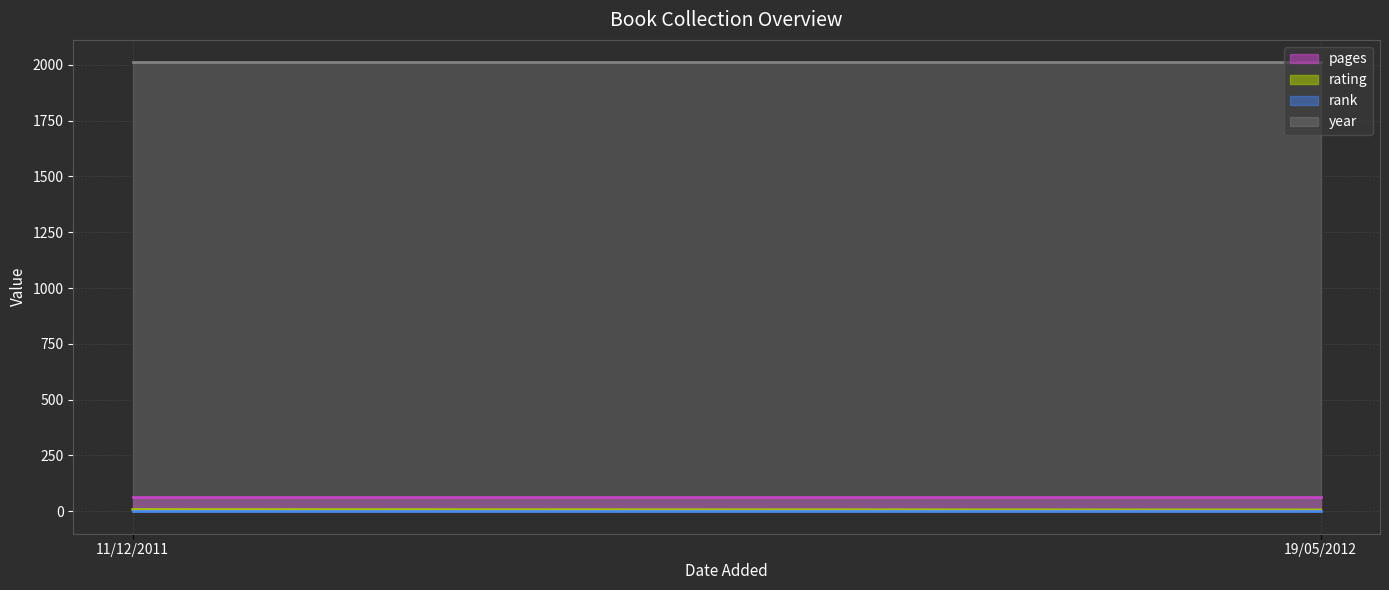

Reading right to left, list all the values displayed in this chart.

pages (line): 64	64
rating (line): 6	8
rank (line): 1	1
year (line): 2011	2011